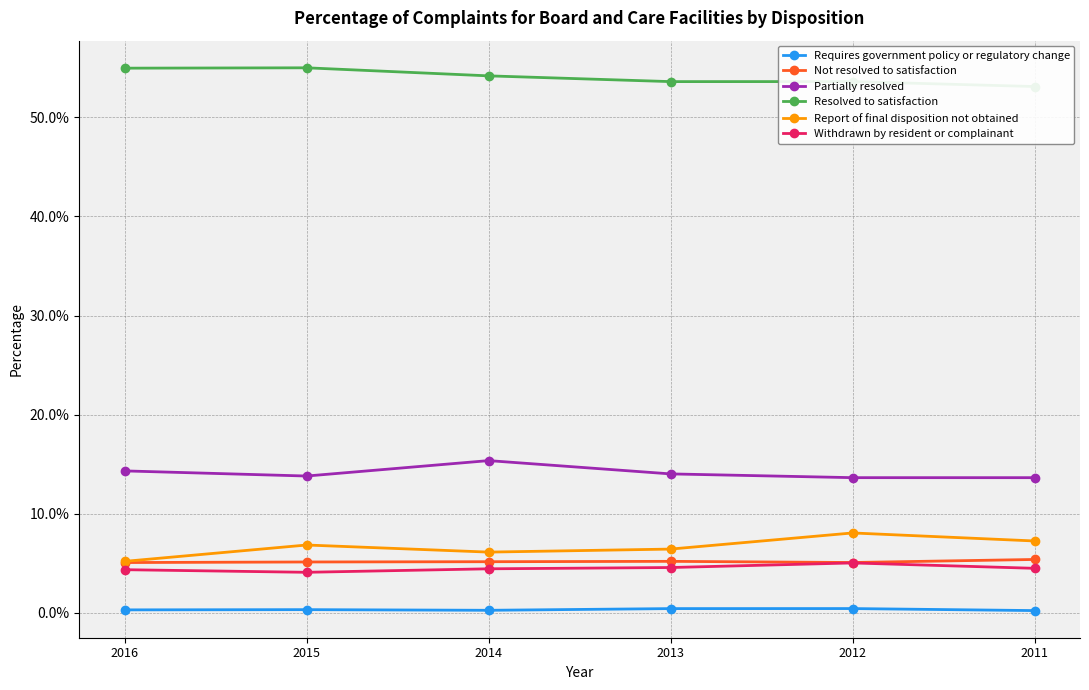

At which category is the sum across all series the highest?

2012